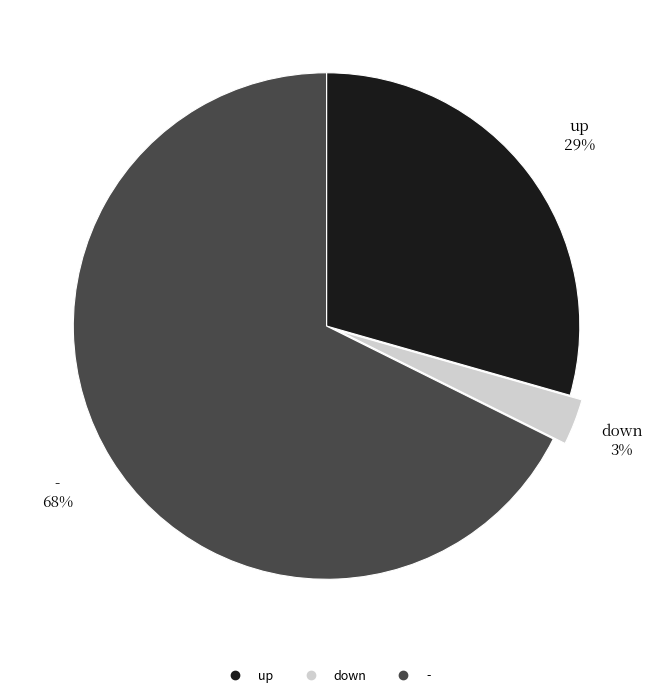

How many slices are in this pie chart?

3